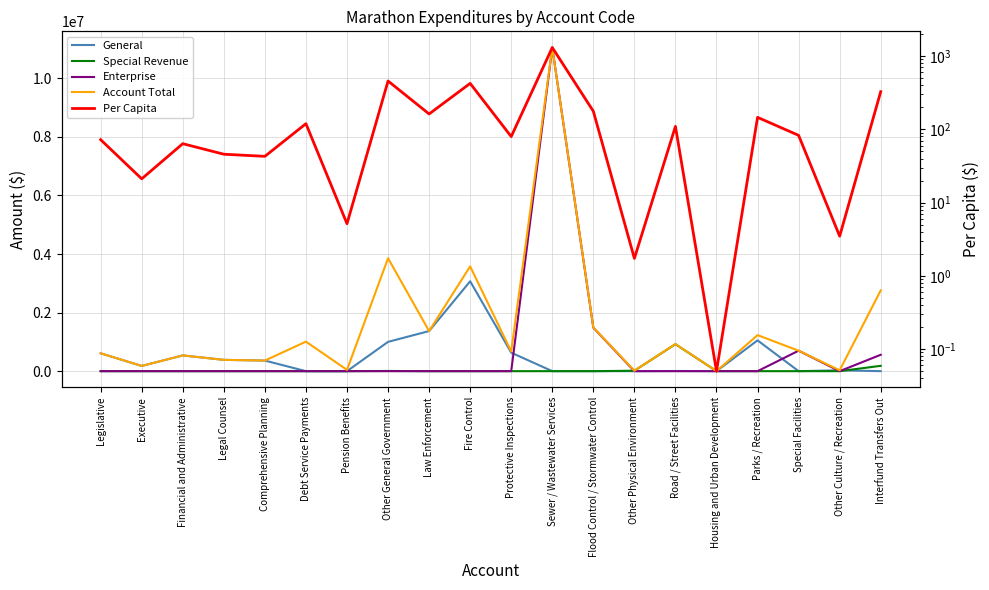

Which category has the lowest value in the General series?

Debt Service Payments